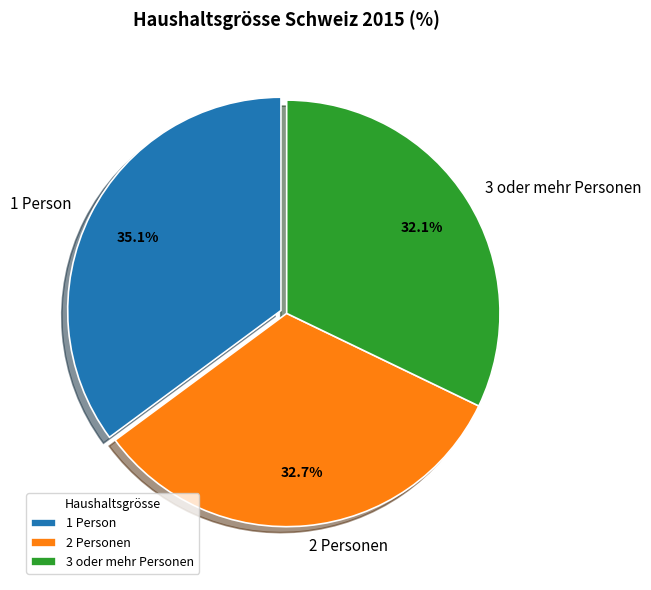

To the nearest percent, what is the difference between the 1 Person and 3 oder mehr Personen slice percentages?

3%